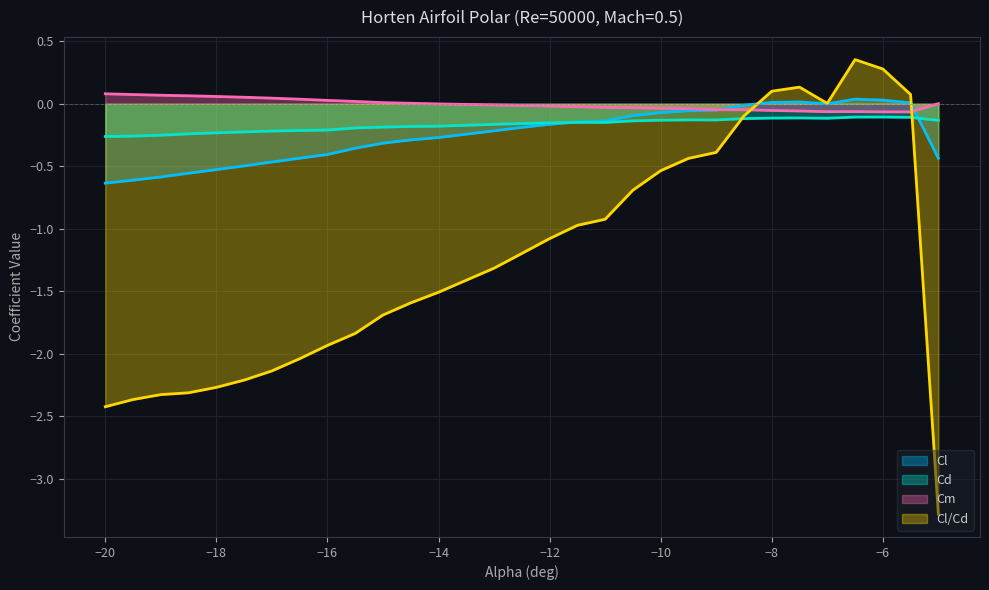

In Cl/Cd, how many points are higher than both neighbors (excluding endpoints)?

2